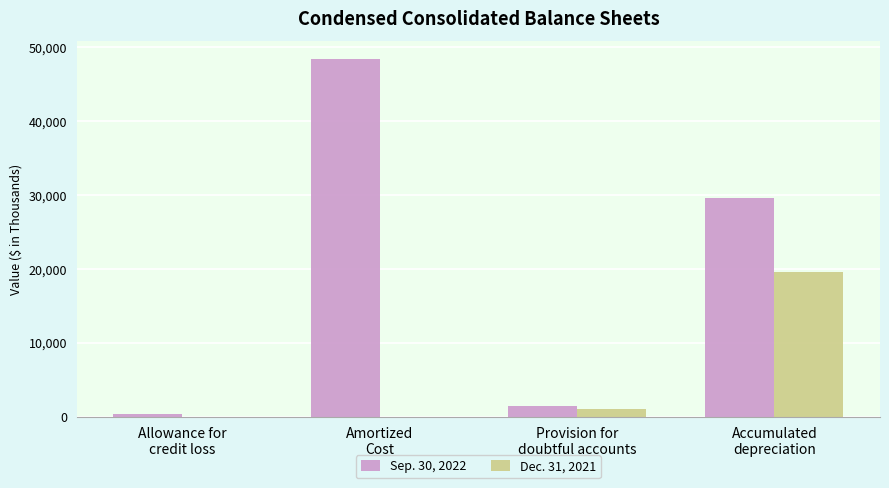

Is the value of Sep. 30, 2022 at Provision for
doubtful accounts greater than the value of Dec. 31, 2021 at Accumulated
depreciation?

No